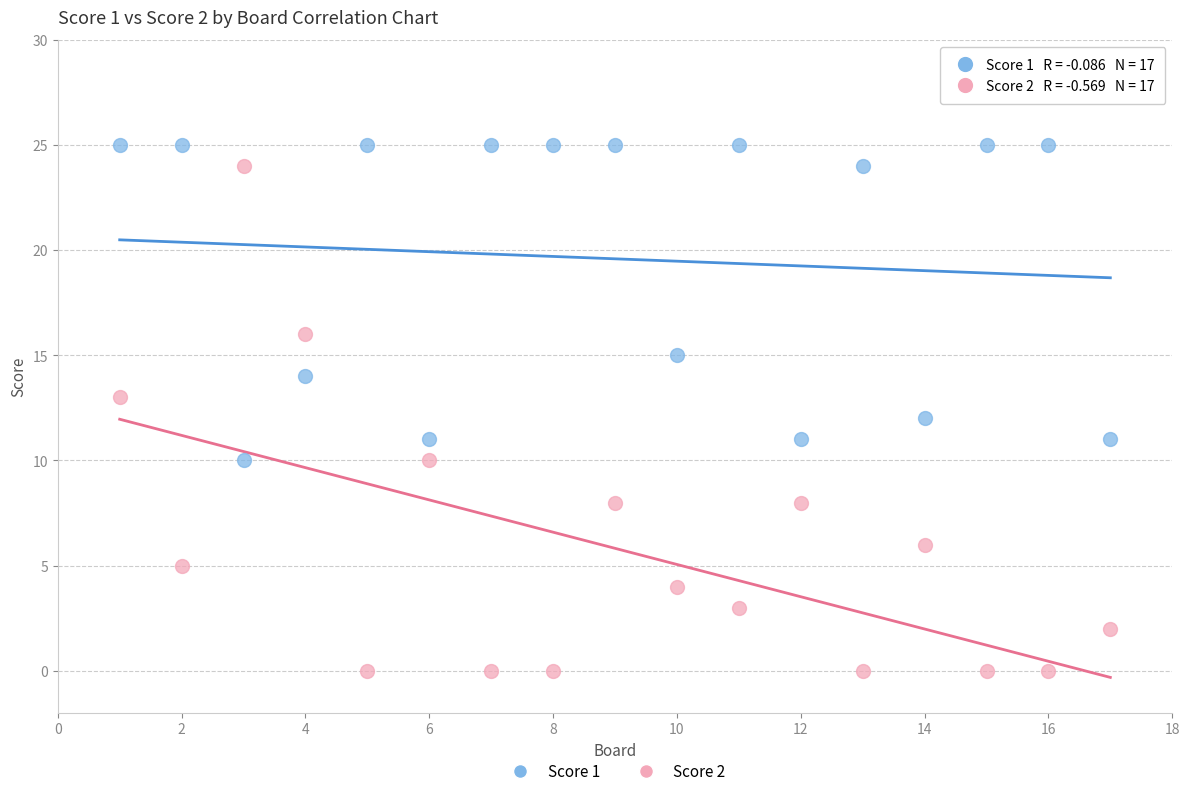

What are all the series names shown in the legend?

Score 1, Score 2